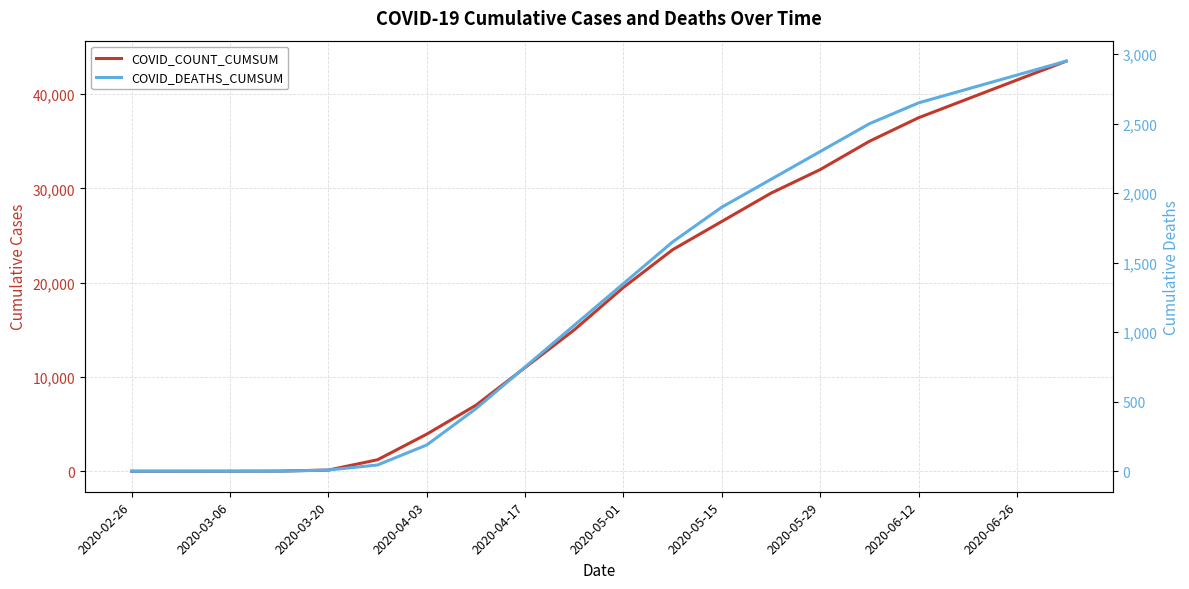

How many data points in COVID_DEATHS_CUMSUM are above 1350?

9